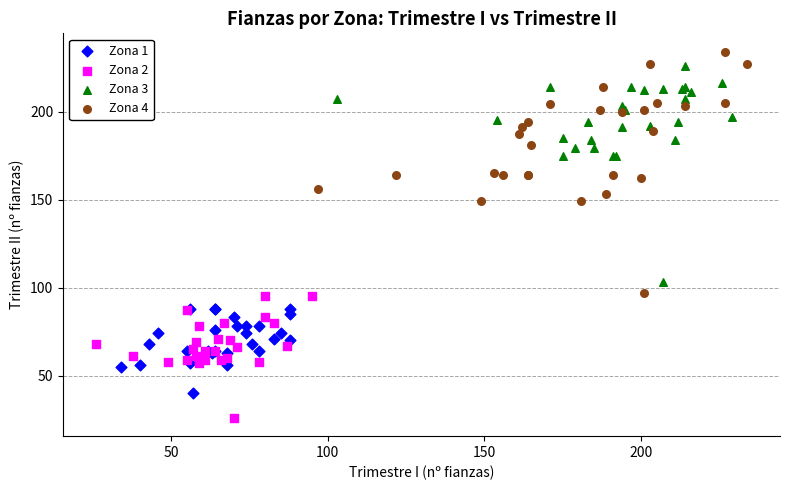

Which series has the widest spread of Y values?

Zona 4